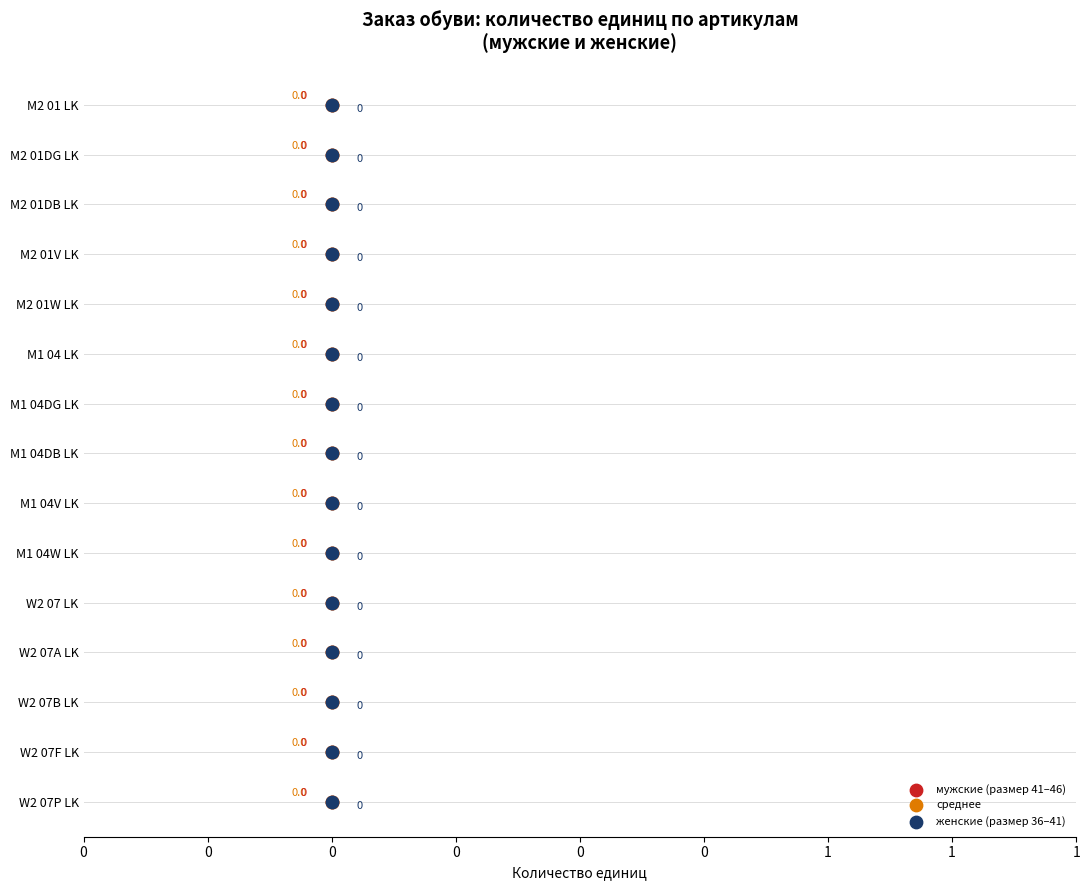

Which series has the largest Y range (max minus min)?

мужские (размер 41–46)